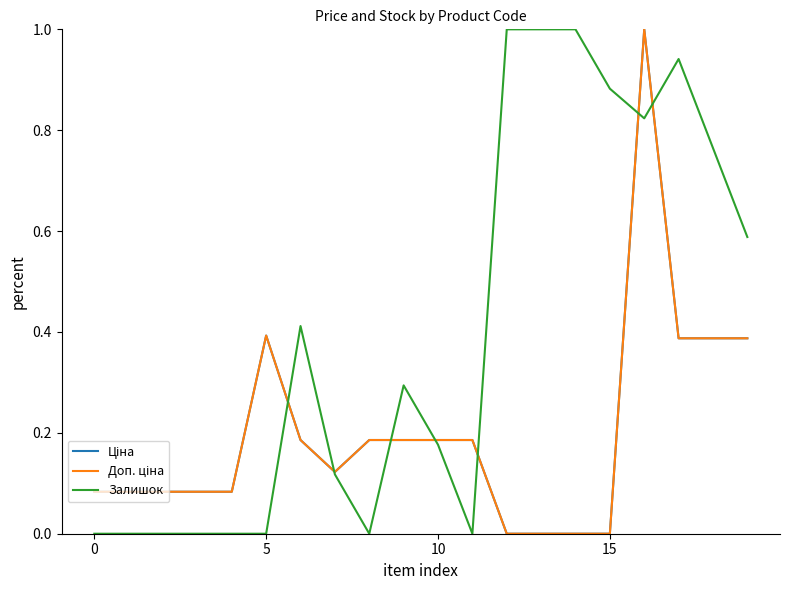

What is the value of the Залишок point at the 18th from the left?

0.9